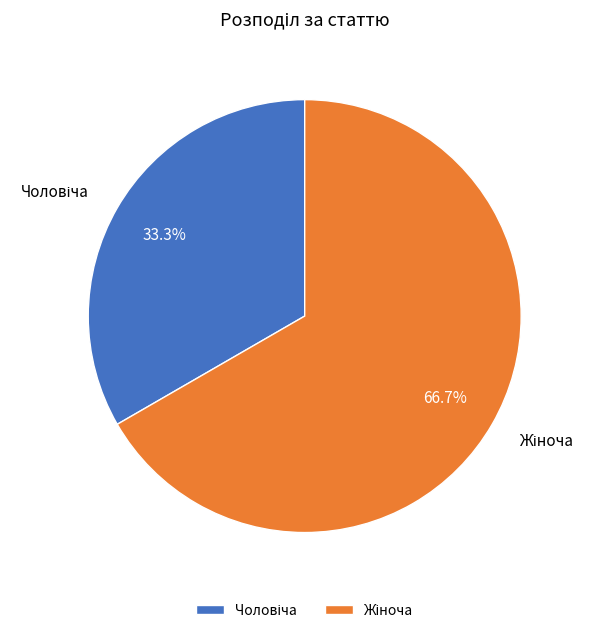

Is there a majority slice in this chart?

Yes